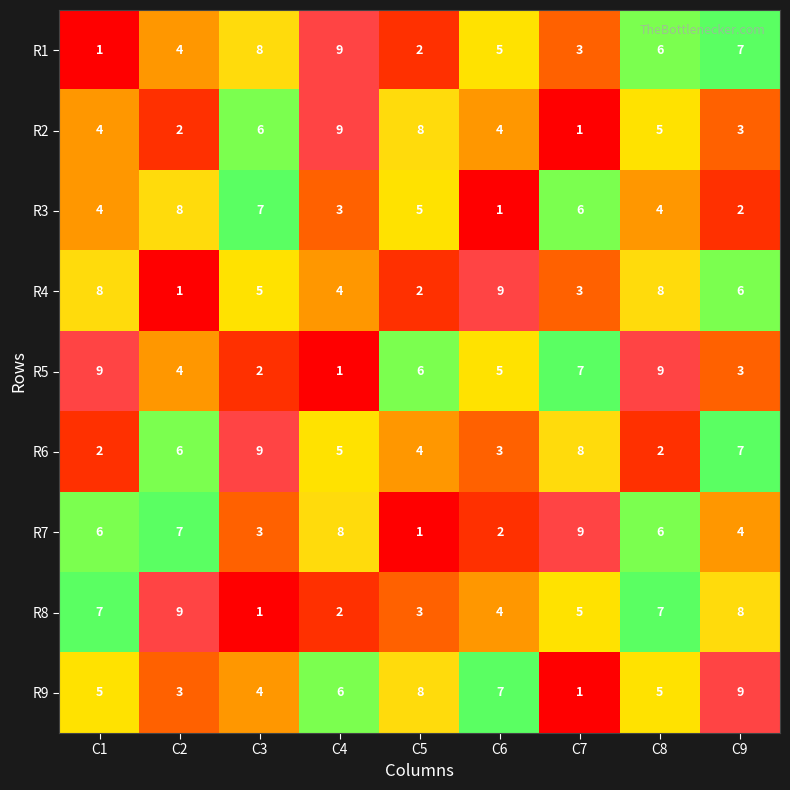

What is the difference between the maximum and second lowest values in the R1 series?

7